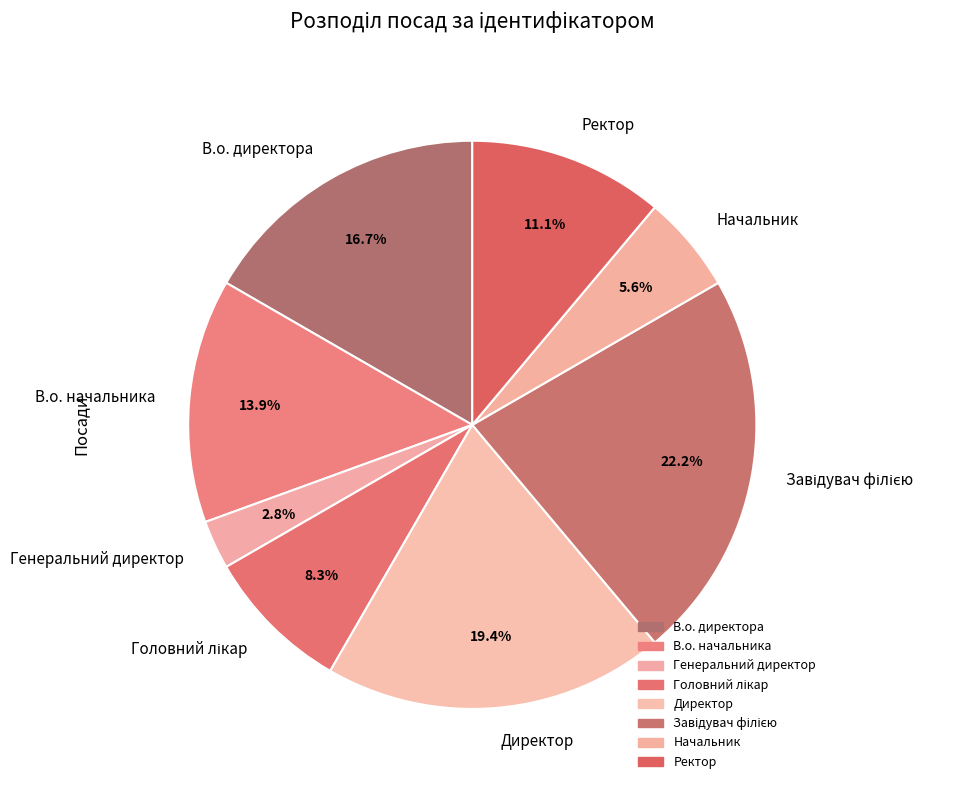

Does Генеральний директор account for over 50% of the chart?

No